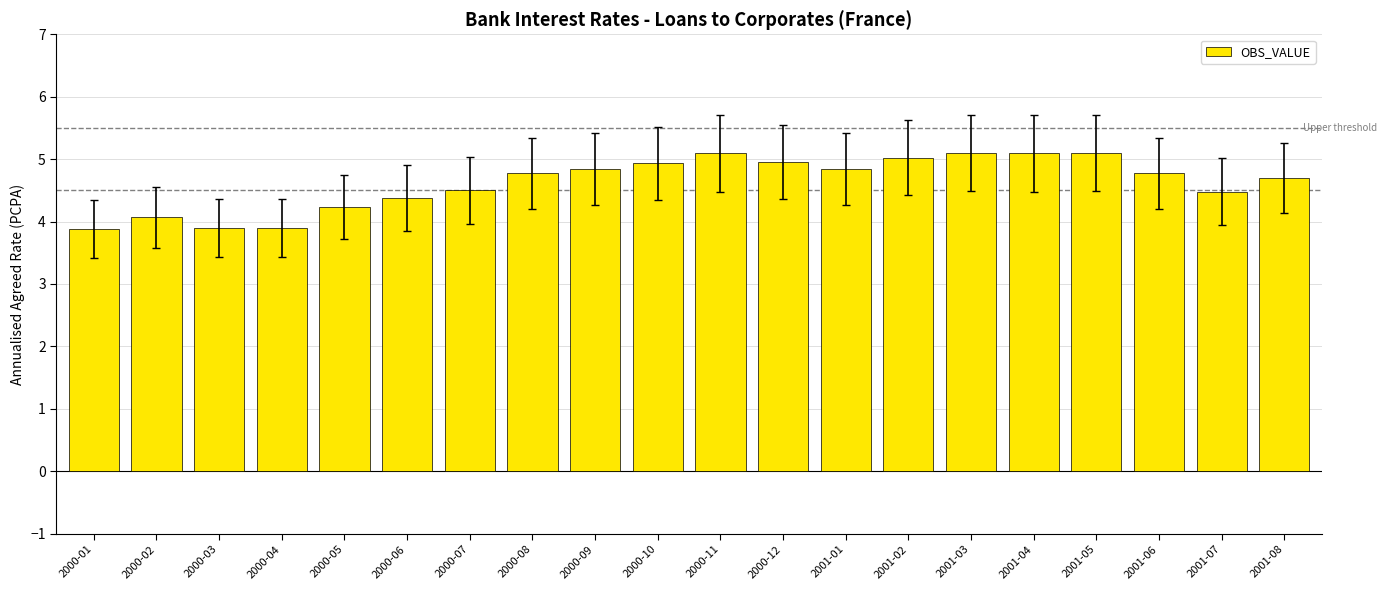

Which has a higher value, 2001-07 or 2001-01?

2001-01